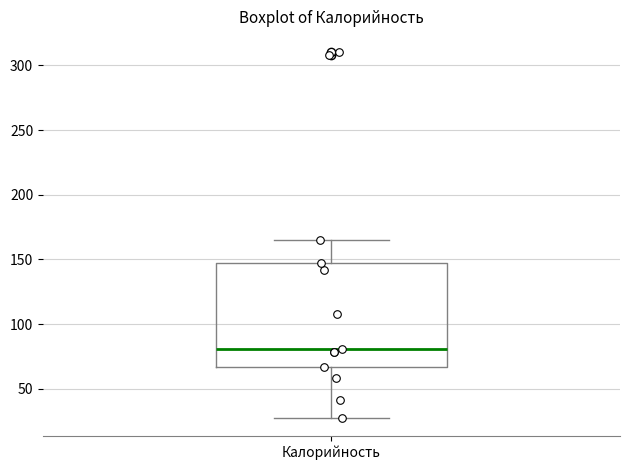

Where does the median line of the box for Калорийность sit on the y-axis? The values are not printed on the chart, so give them approximately, as read against the axis.

80